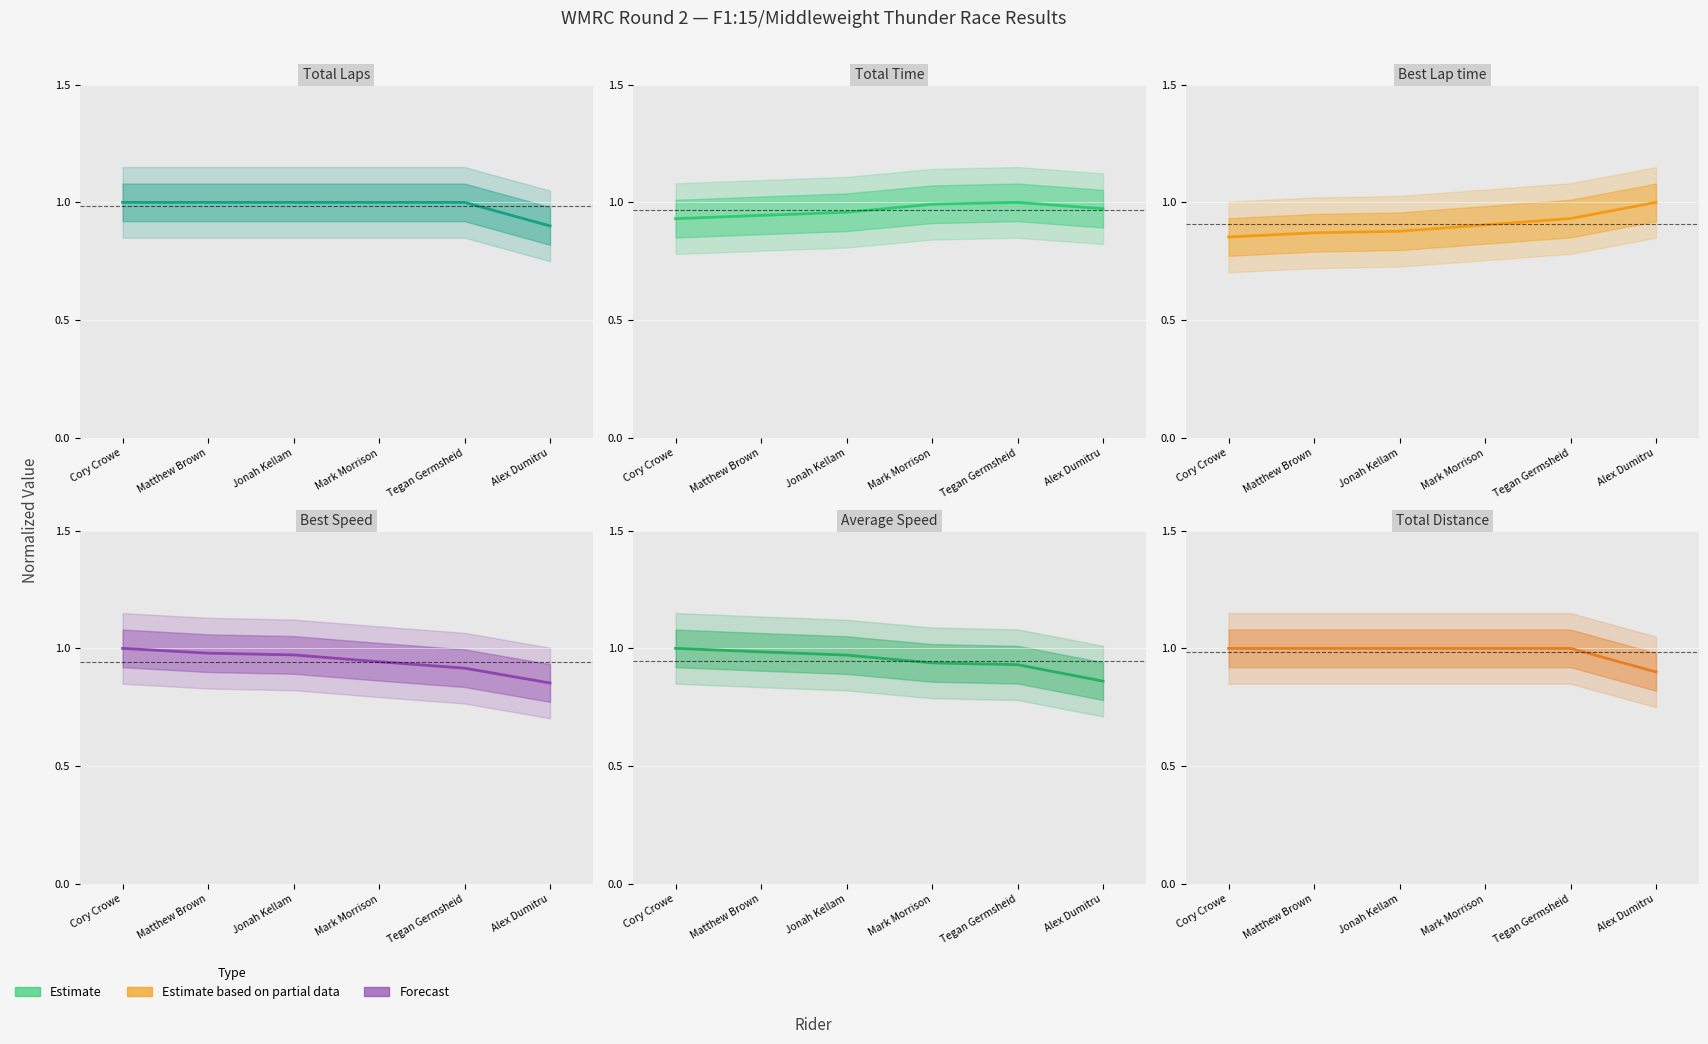

True or false: Total Time and Total Laps cross at least once.

False